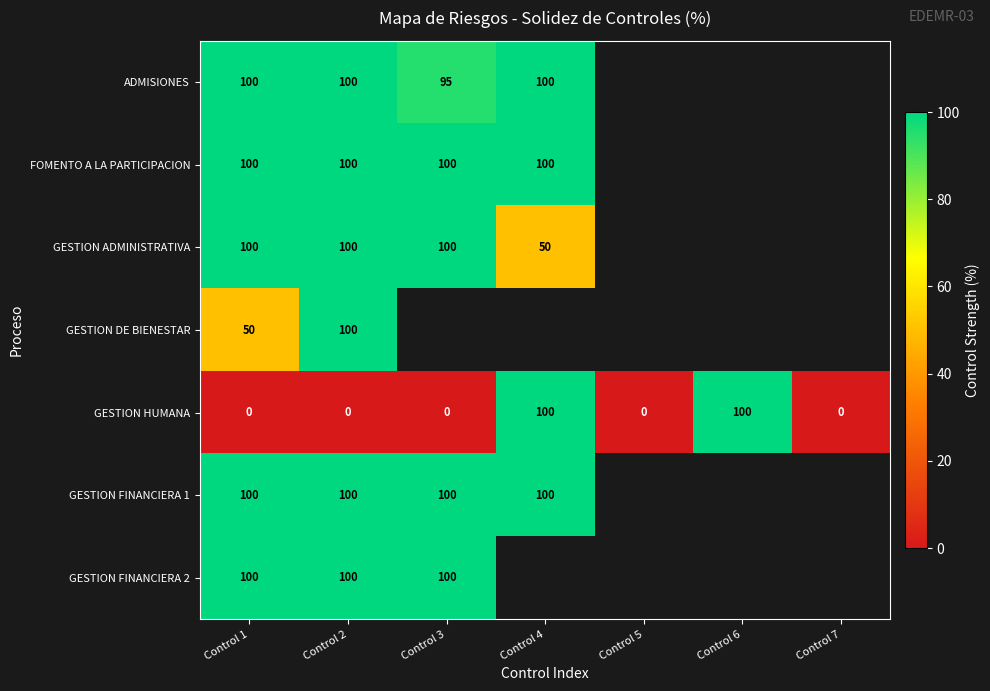

What is the average value of the GESTION HUMANA series?

29